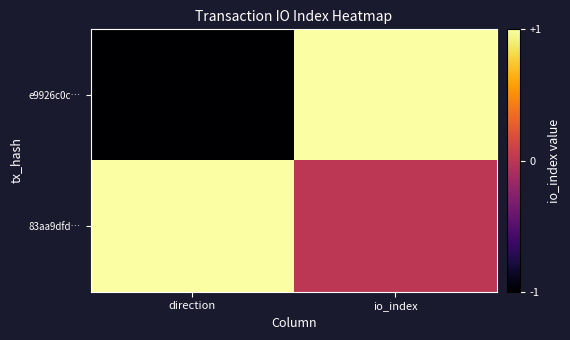

Which series has the widest spread of values?

e9926c0c…